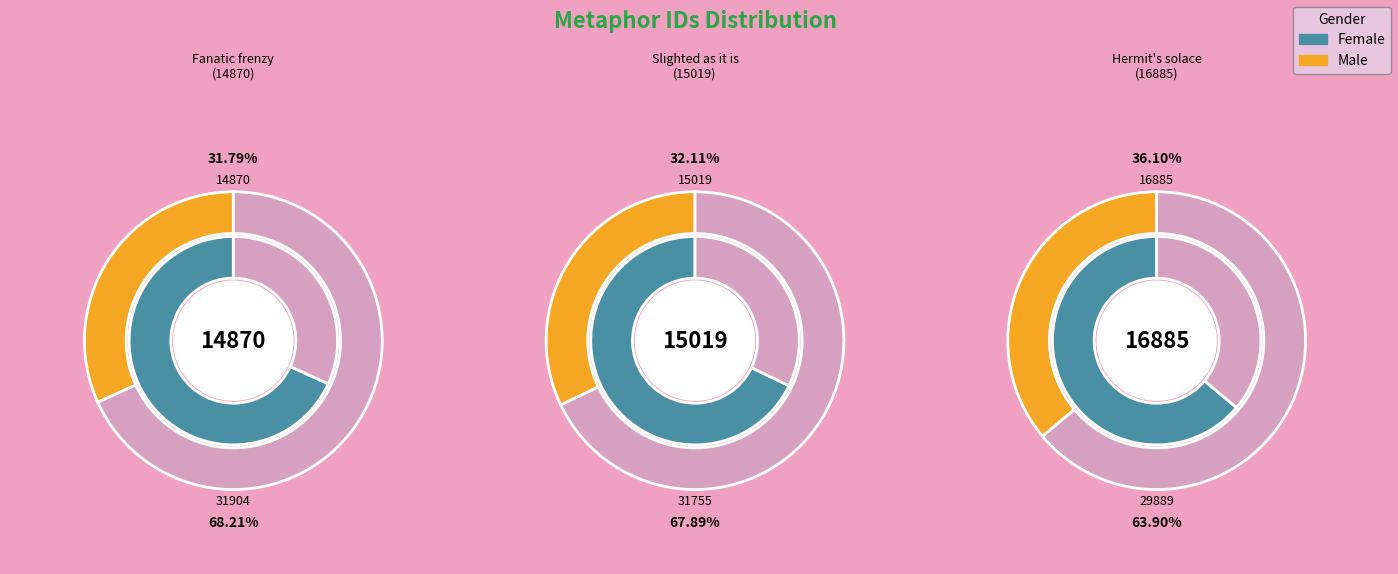

To the nearest percent, what portion does But slighted as it is, and by the great represent?

32%